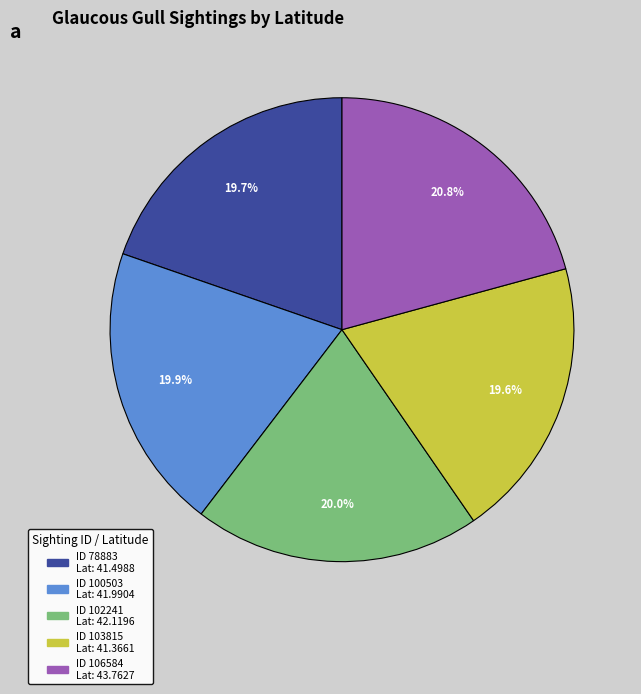

Is there any slice that represents more than half of the pie?

No